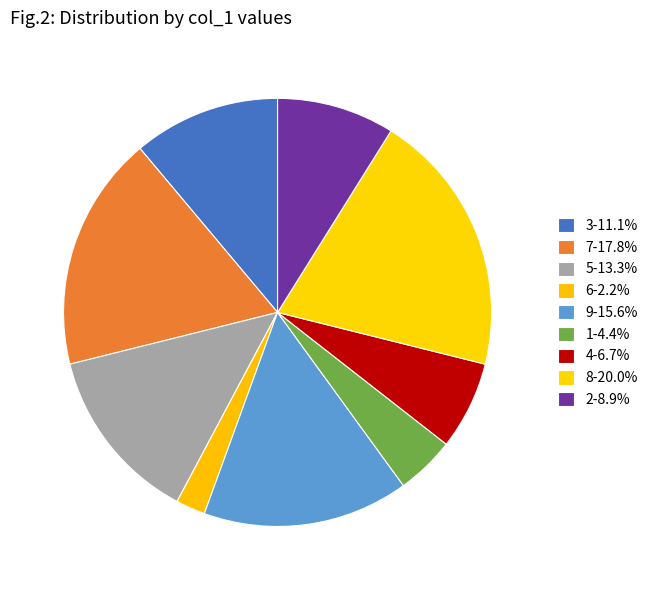

What percentage is the 8 slice, to the nearest percent?

20%